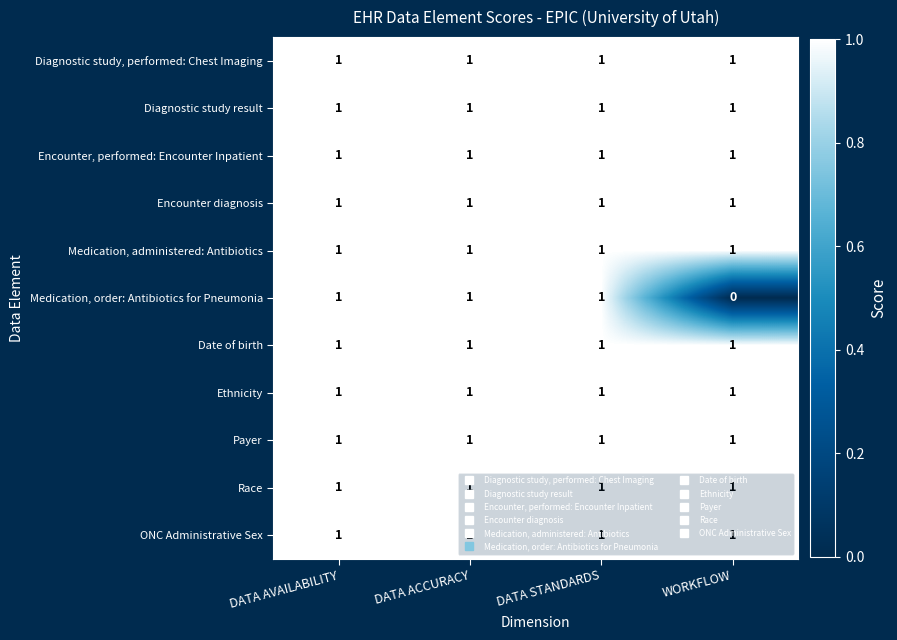

Which series has the widest spread of values?

Medication, order: Antibiotics for Pneumonia